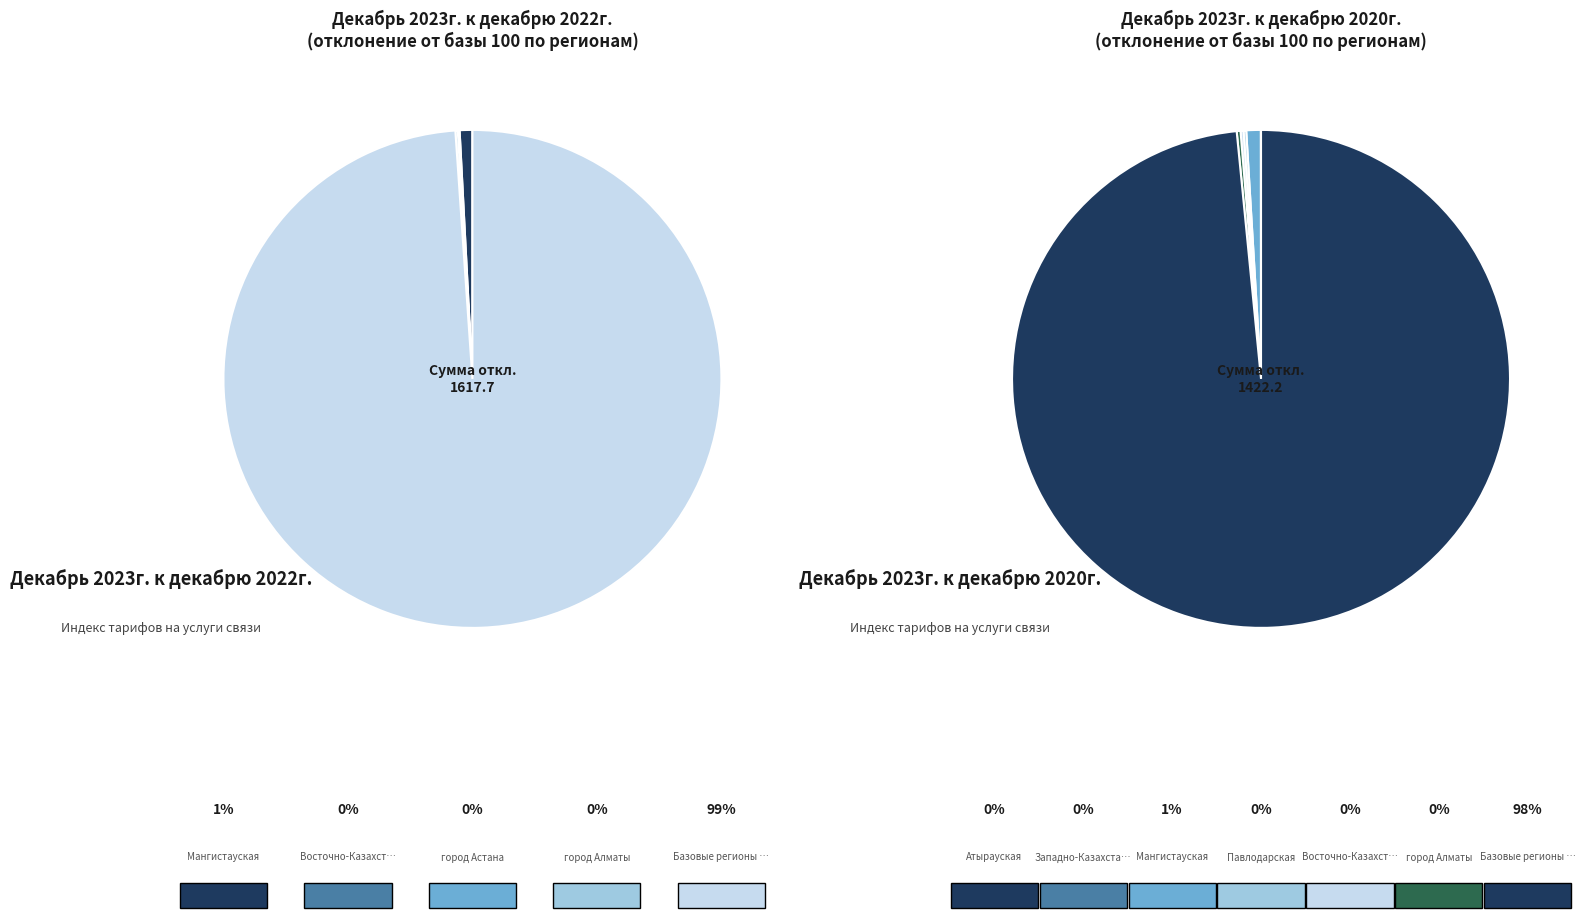

What is the smallest slice in the pie chart?

Павлодарская